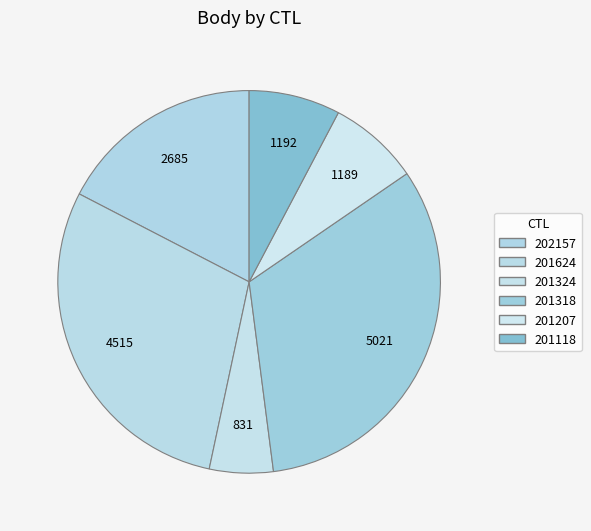

True or false: 201624 accounts for 29% of the total.

True